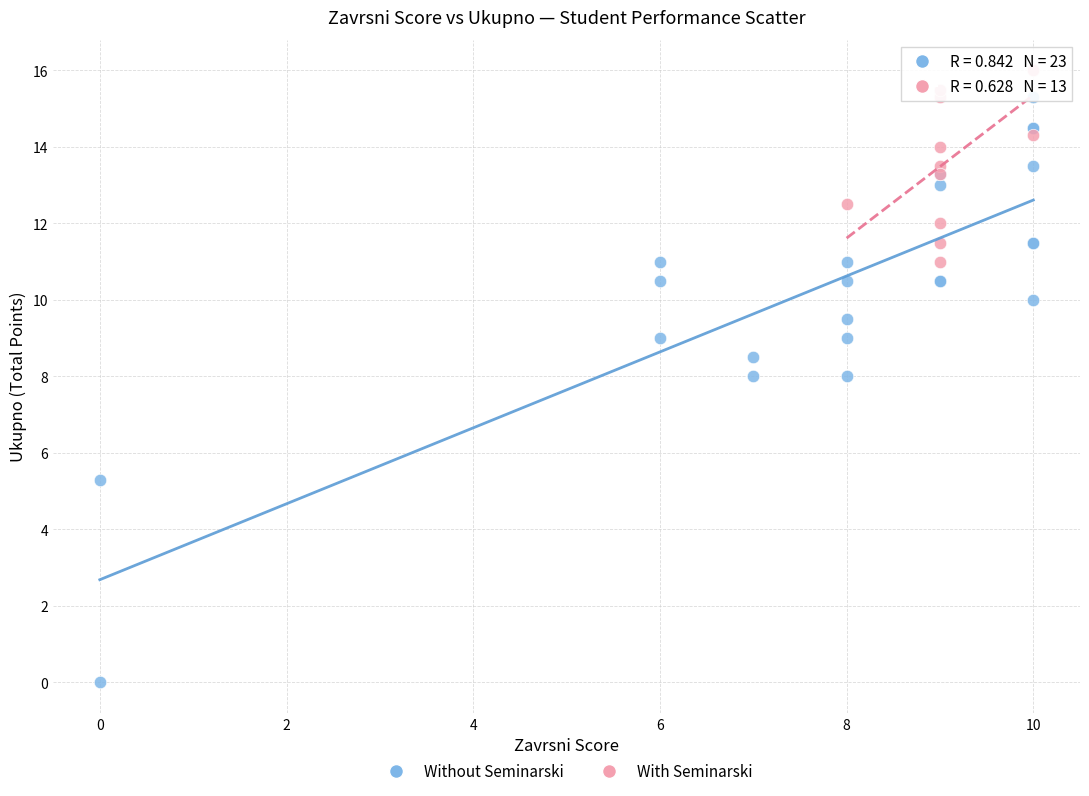

Which series has the largest Y range (max minus min)?

Without Seminarski